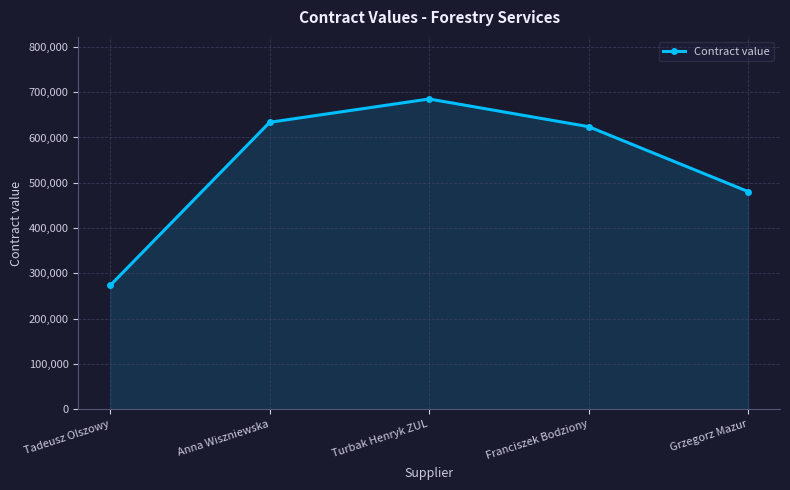

What is the change in value from Tadeusz Olszowy to Grzegorz Mazur?

+207216